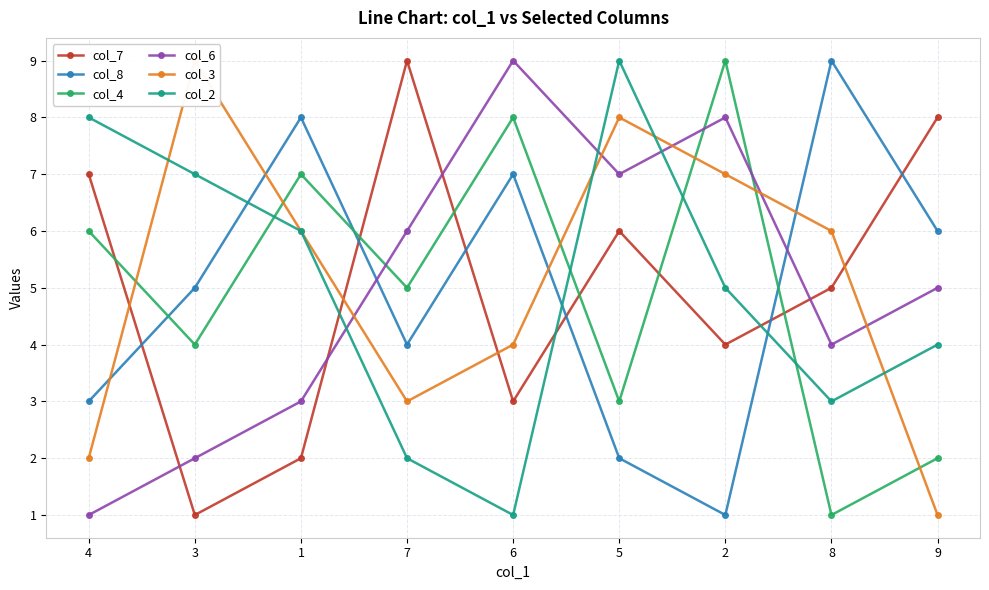

At which category does col_3 reach its first local valley?

7